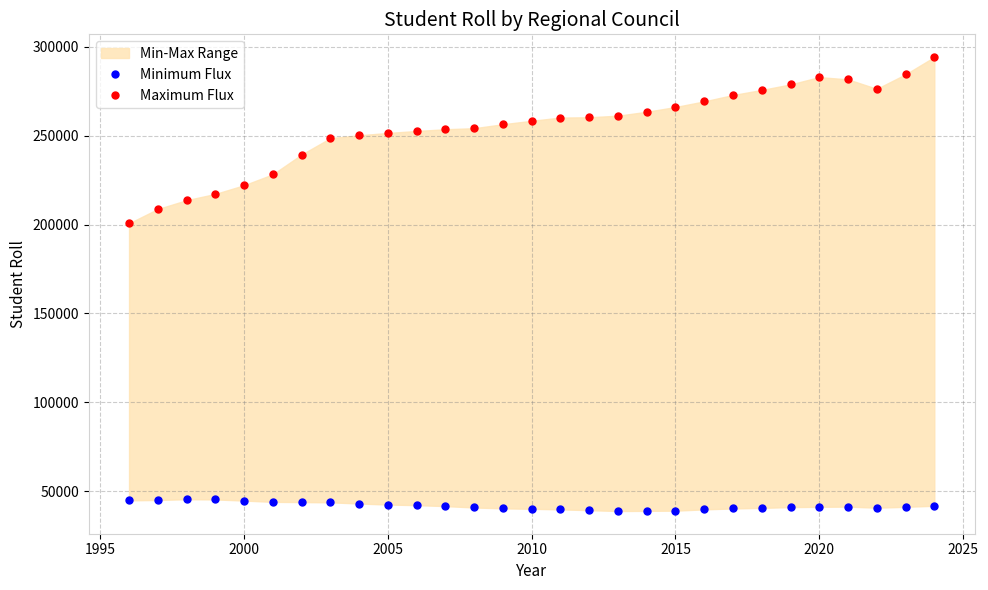

True or false: Minimum Flux and Maximum Flux cross at least once.

False